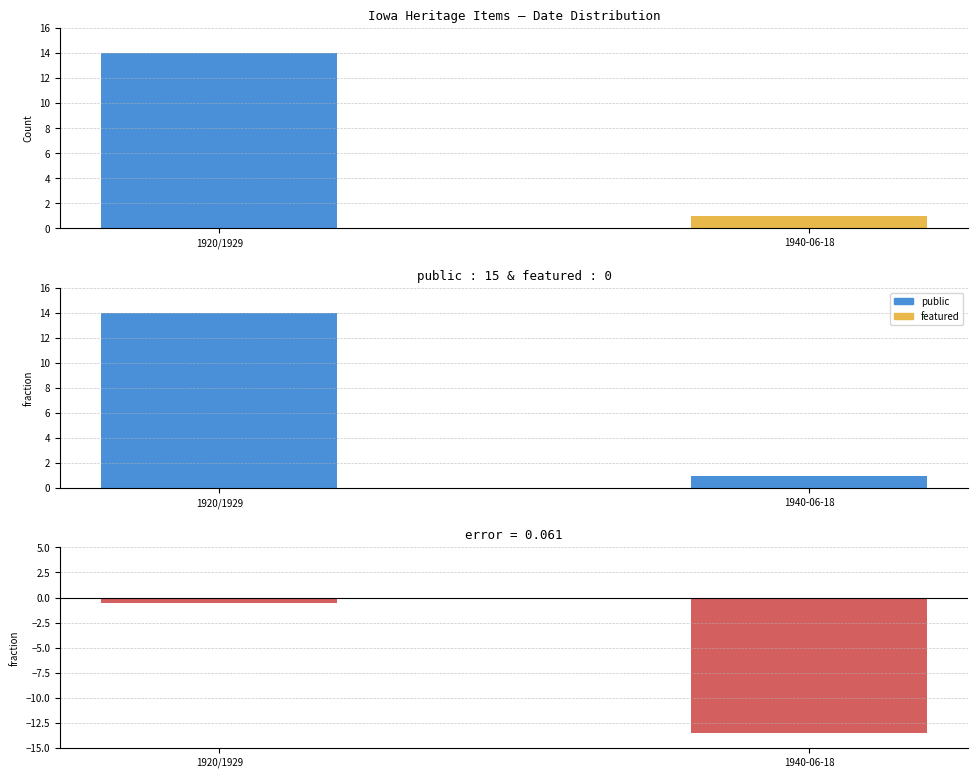

At how many categories does at least one series exceed -11?

2